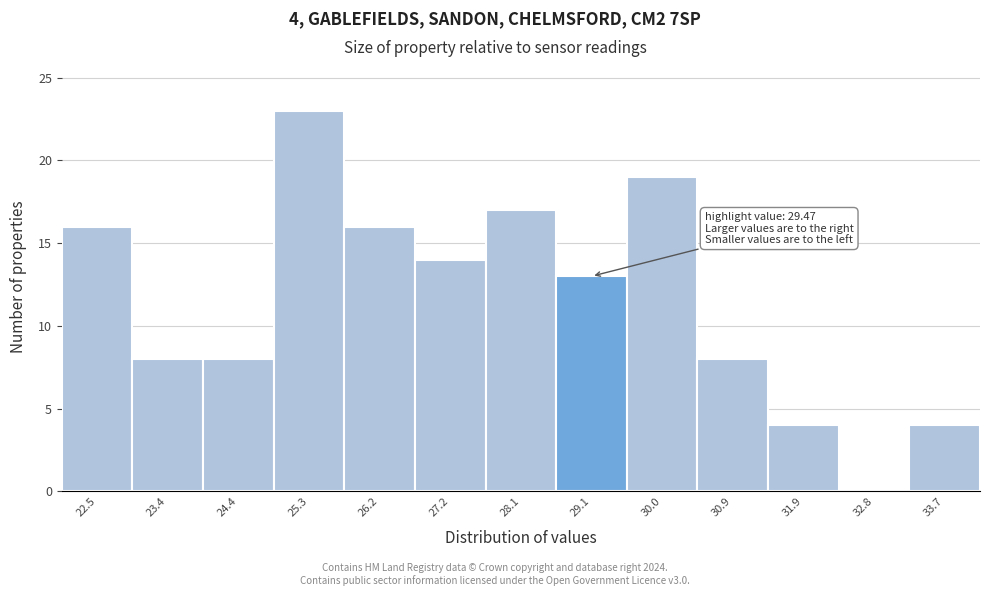

Reading left to right, extract all data points from this chart.

22.5=16	23.4=8	24.4=8	25.3=23	26.2=16	27.2=14	28.1=17	29.1=13	30.0=19	30.9=8	31.9=4	32.8=0	33.7=4